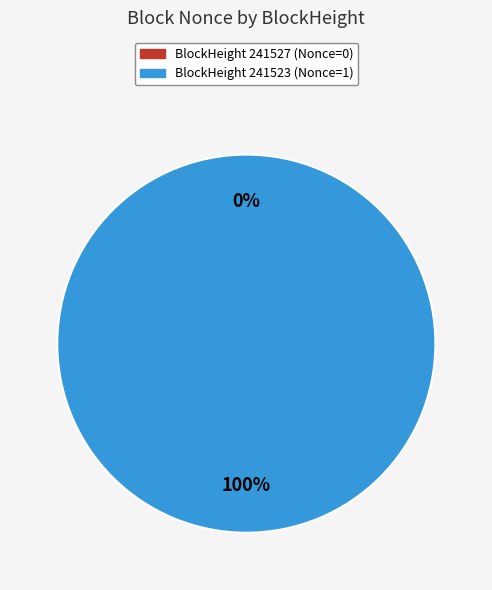

The 241523 slice represents 100% of the pie. True or false?

True